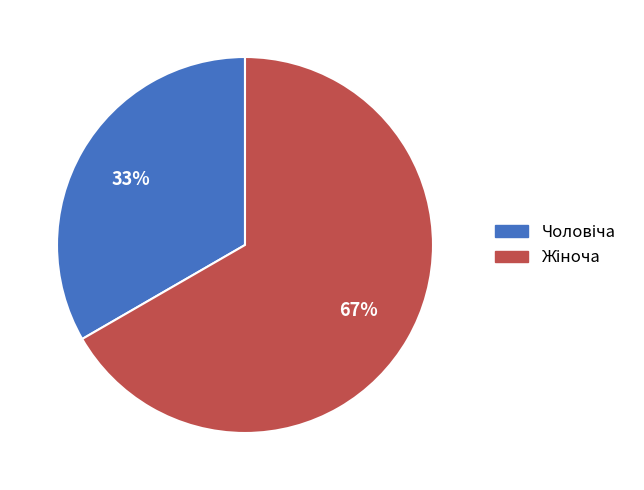

To the nearest percent, what is the average slice percentage?

50%